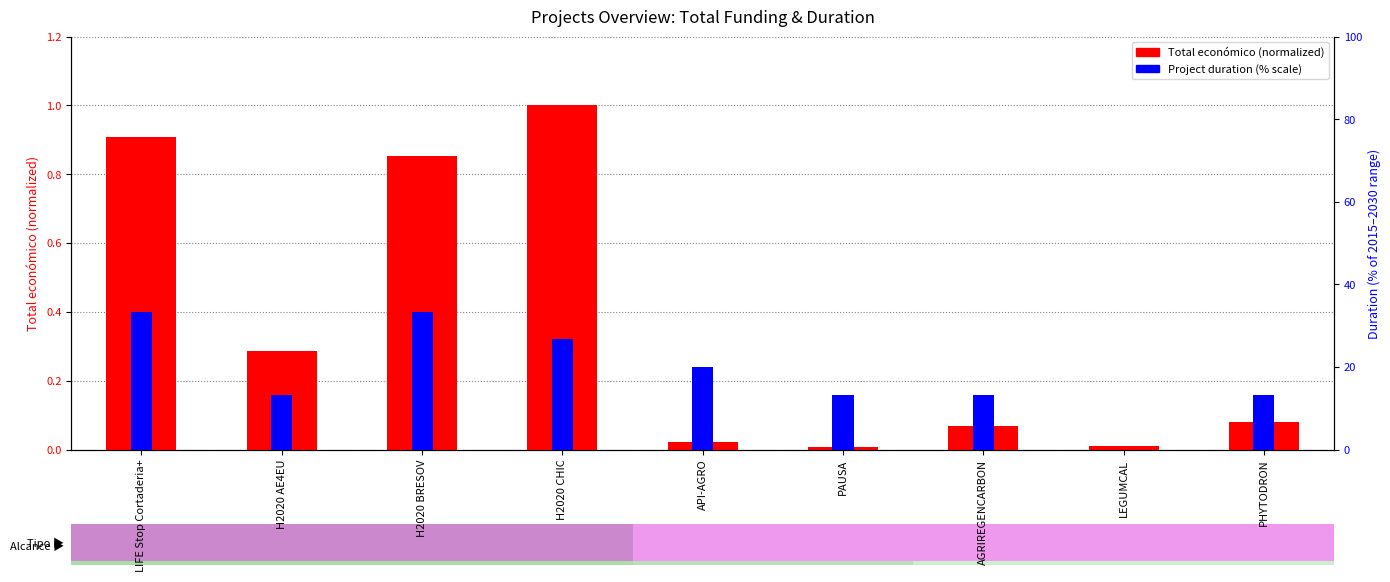

At PHYTODRON, list the series in order from largest to smallest.

Project duration (% scale), Total económico (normalized)